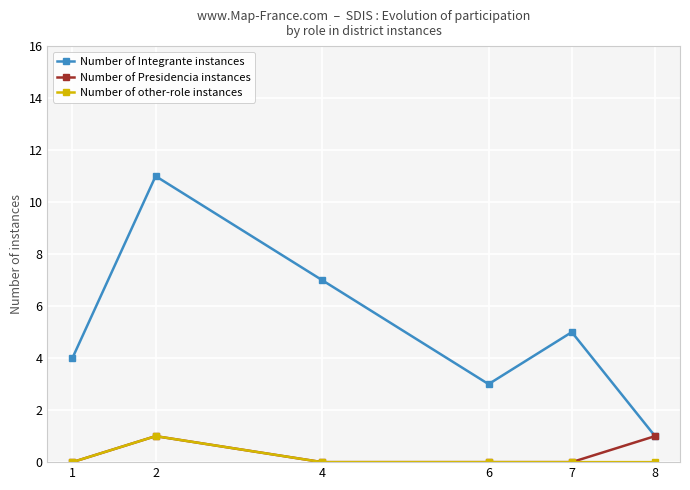

Which series has the largest total across all categories?

Number of Integrante instances